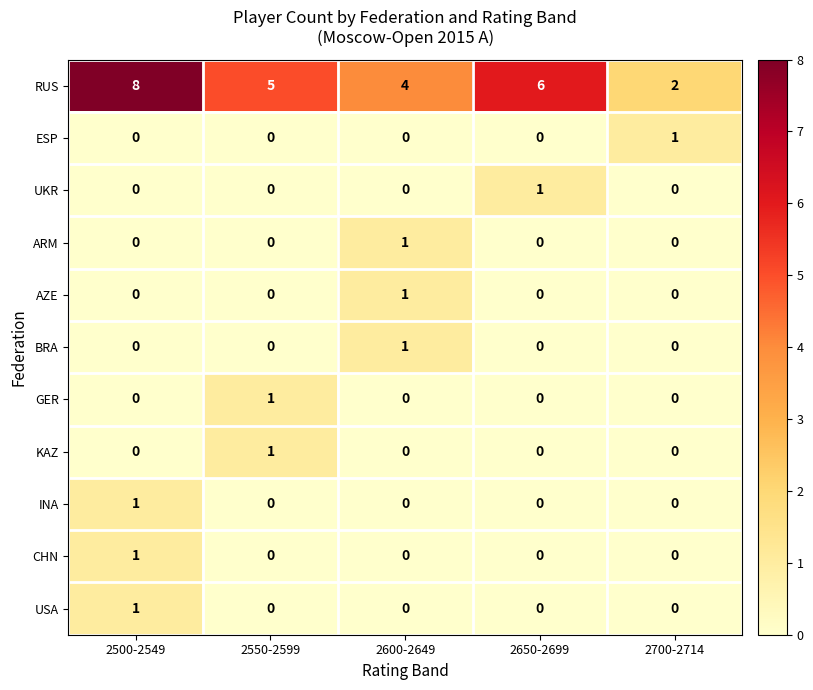

How many values in the ESP series exceed 0?

1